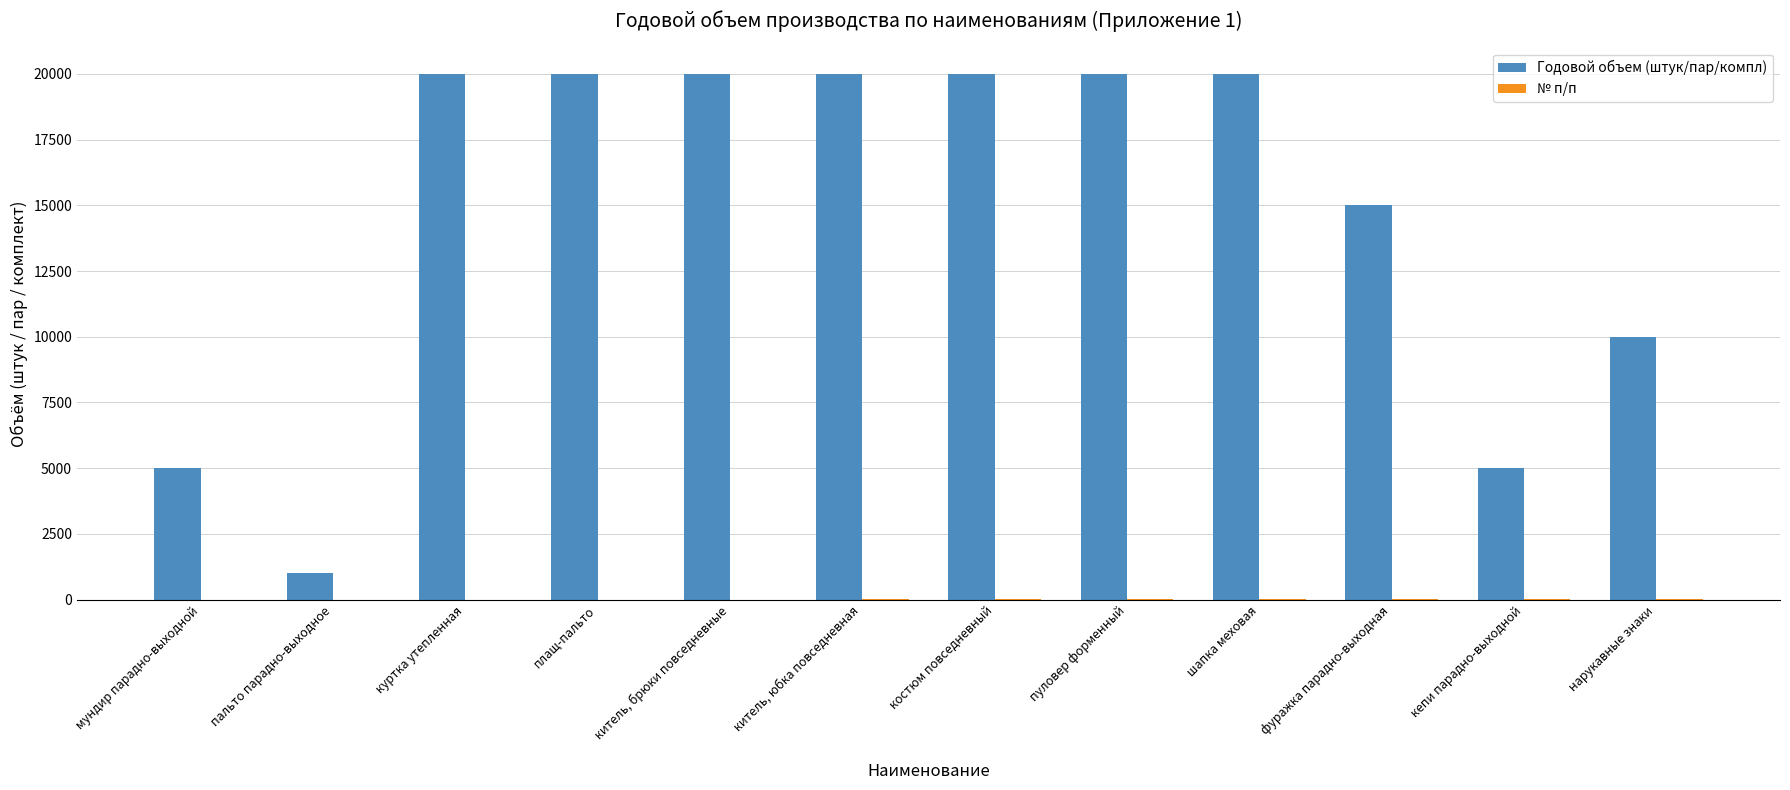

Which series has the largest range (max minus min)?

Годовой объем (штук/пар/компл)